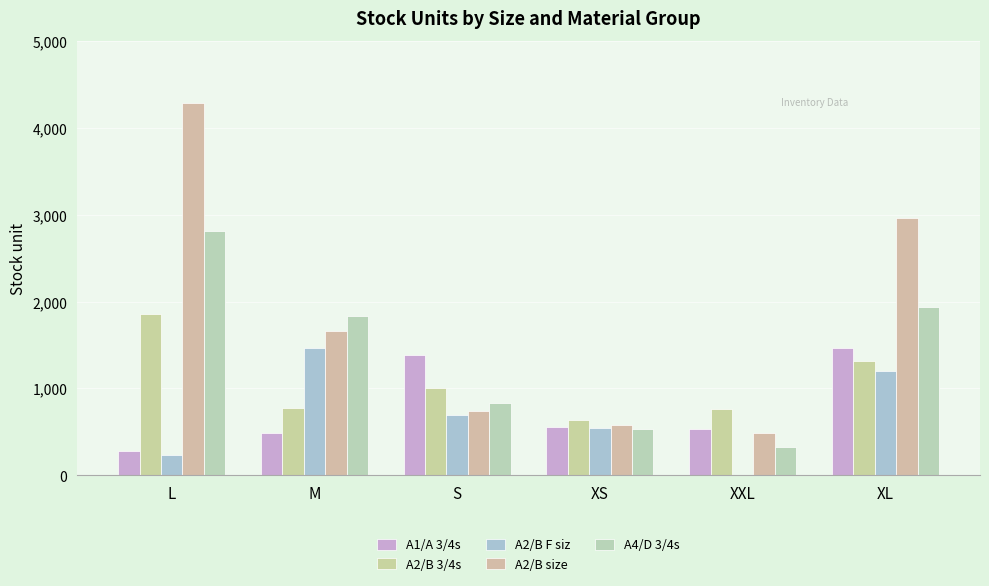

List the labels in order of A4/D 3/4s value, smallest first.

XXL, XS, S, M, XL, L